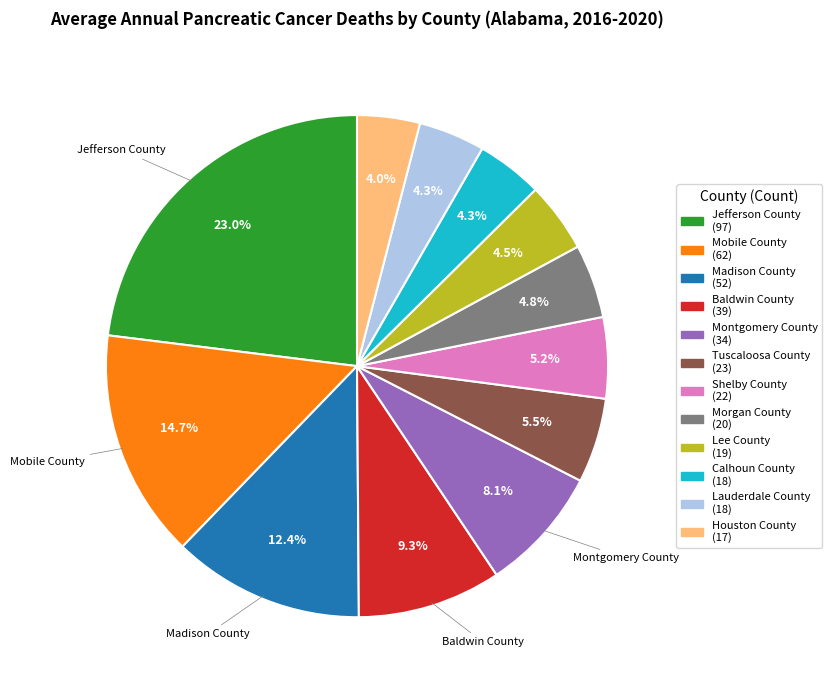

Does any single category account for the majority?

No